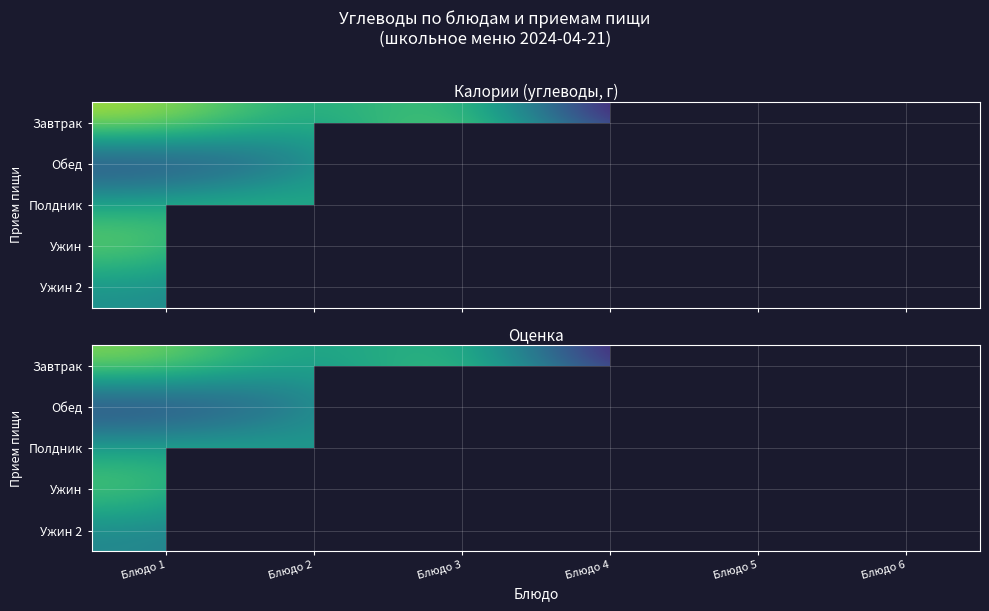

At which category is the sum across all series the highest?

Блюдо 1